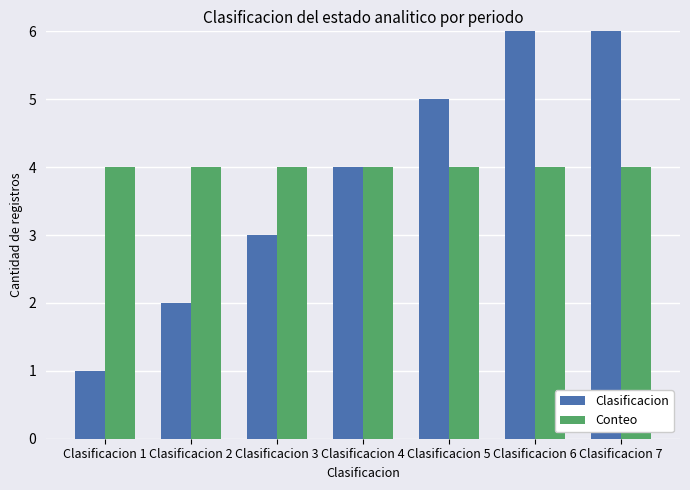

What is the minimum value for Clasificacion?

1